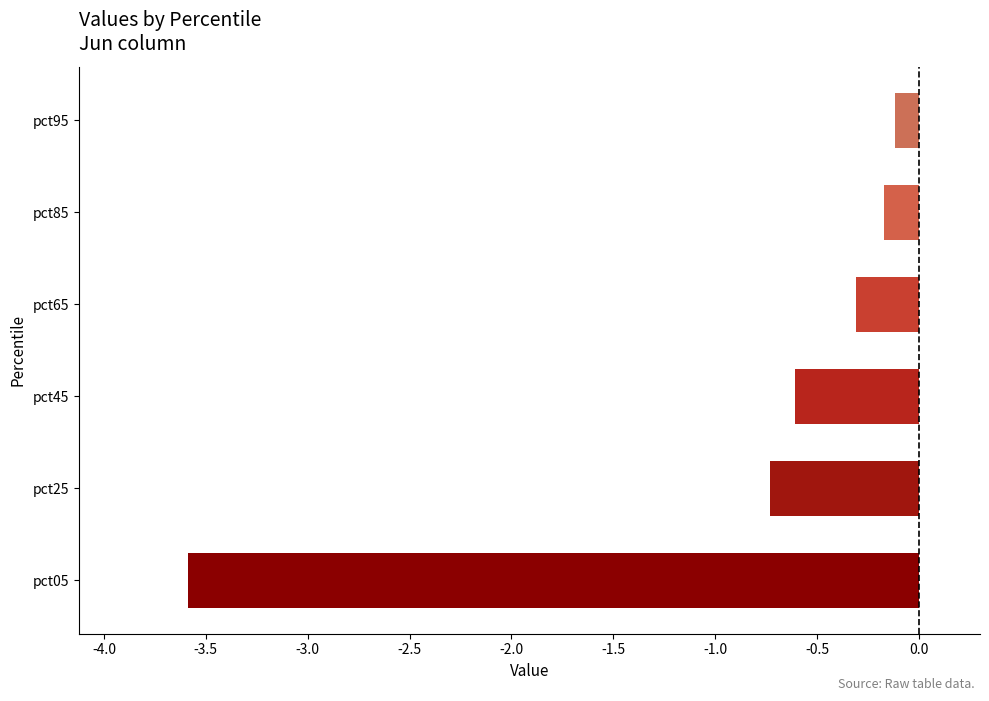

Rank the categories by value from highest to lowest.

pct95, pct85, pct65, pct45, pct25, pct05